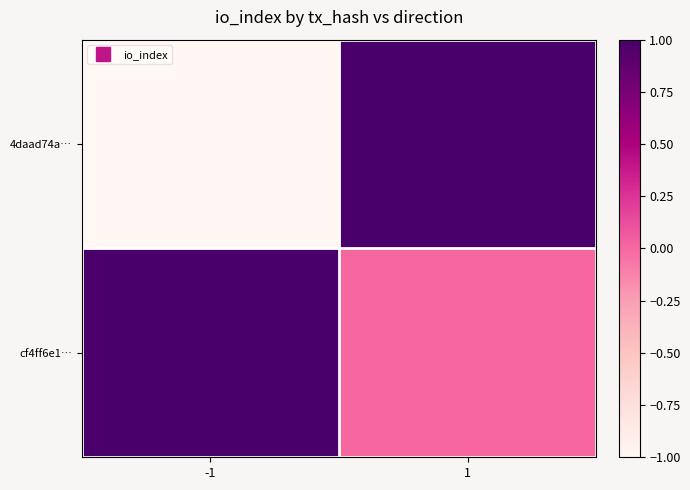

List the series in order of their peak value, highest first.

4daad74a…, cf4ff6e1…